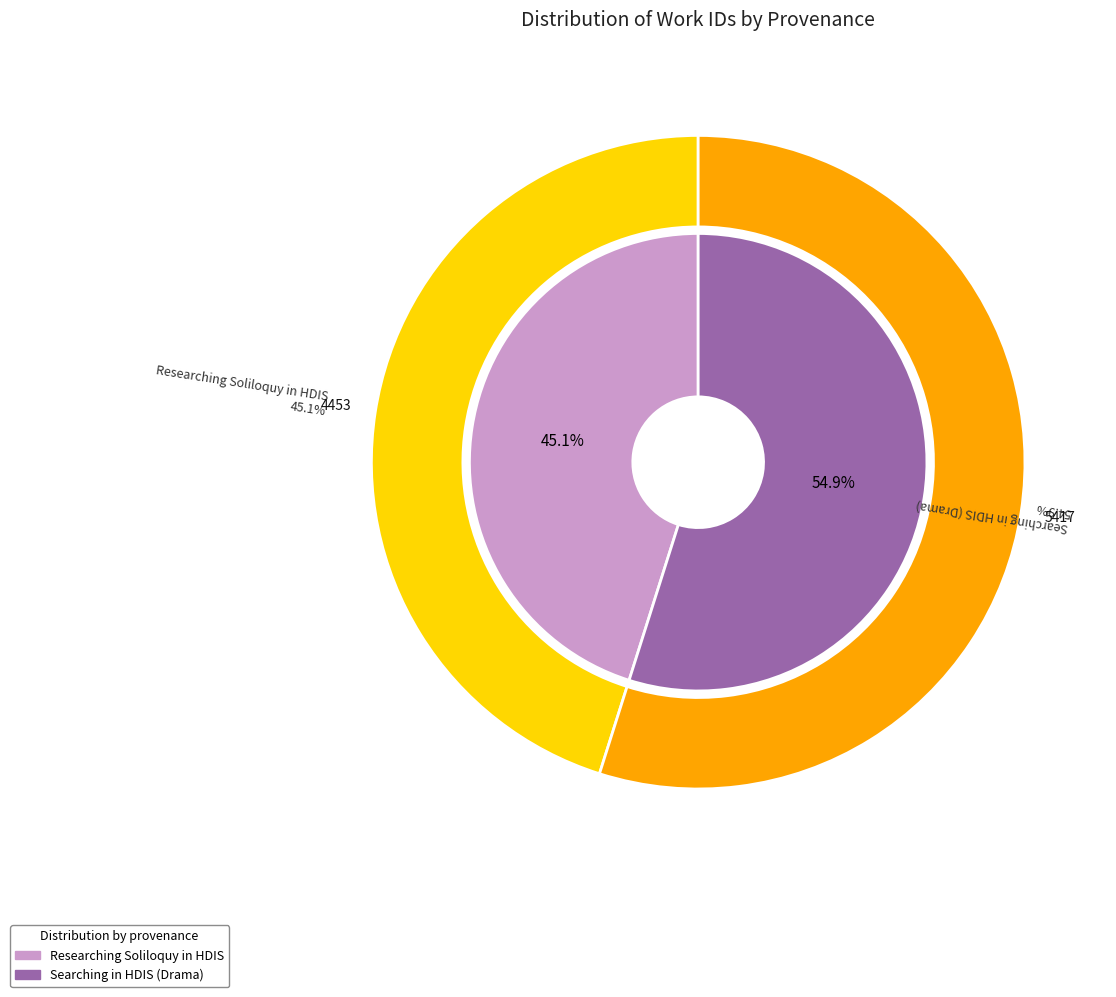

What is the smallest slice in the pie chart?

Researching Soliloquy in HDIS